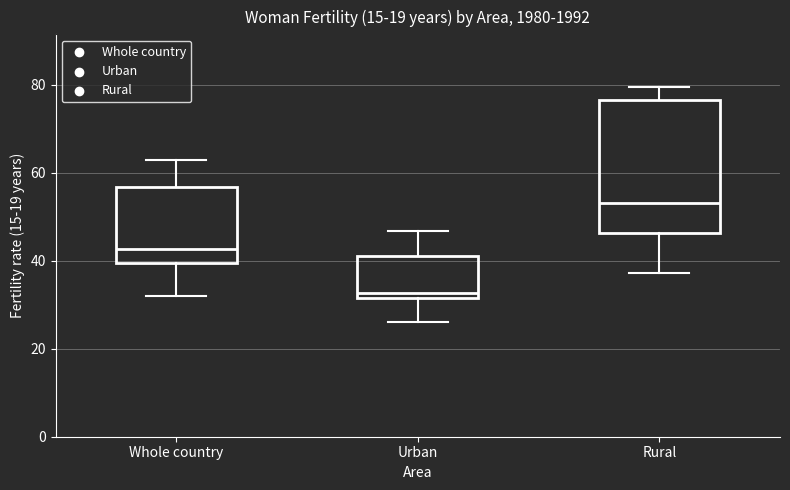

Where does the upper whisker of the box for Whole country end on the y-axis? The values are not printed on the chart, so give them approximately, as read against the axis.

62